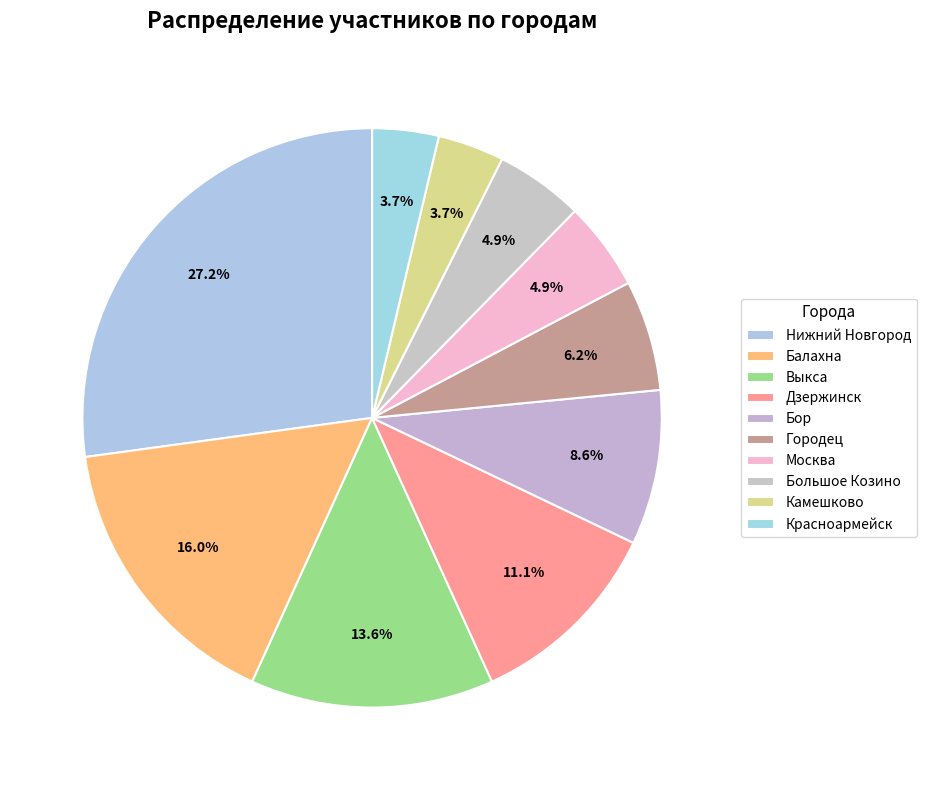

Count the number of slices in the pie.

10